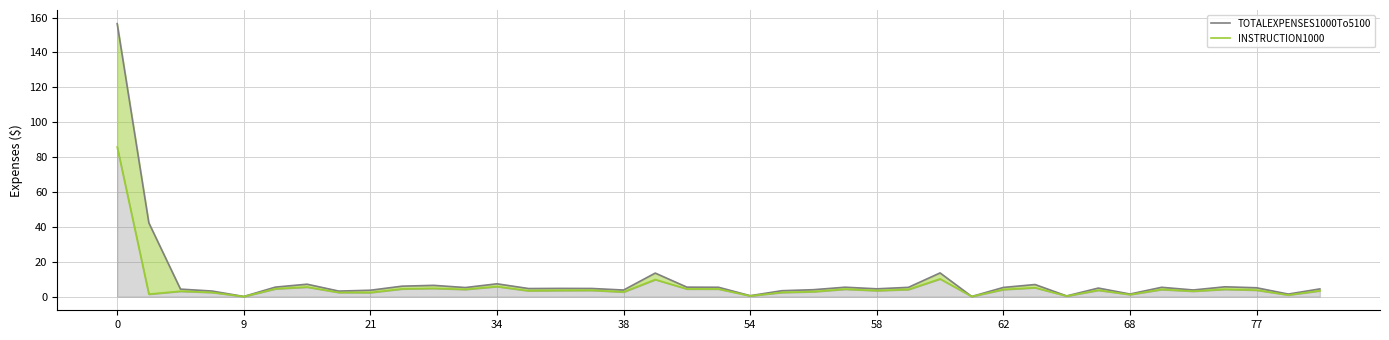

At how many categories does at least one series exceed 0?

39